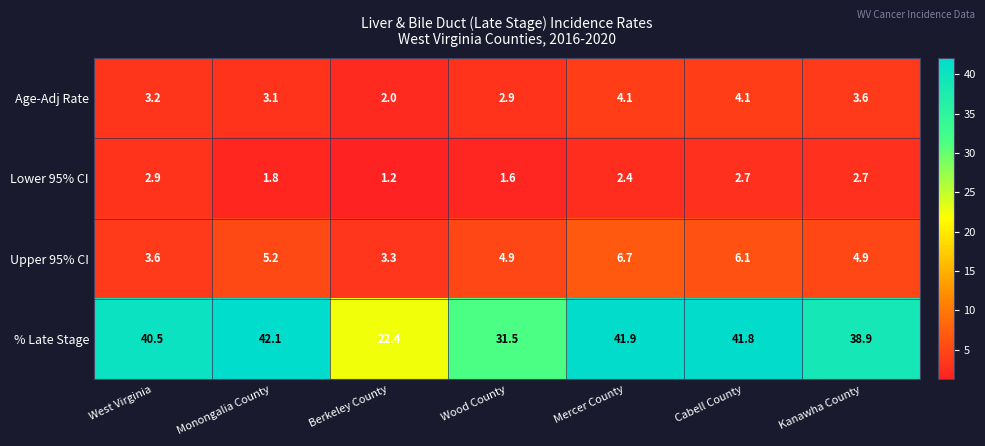

What is the total value across all series at Monongalia County?

52.2